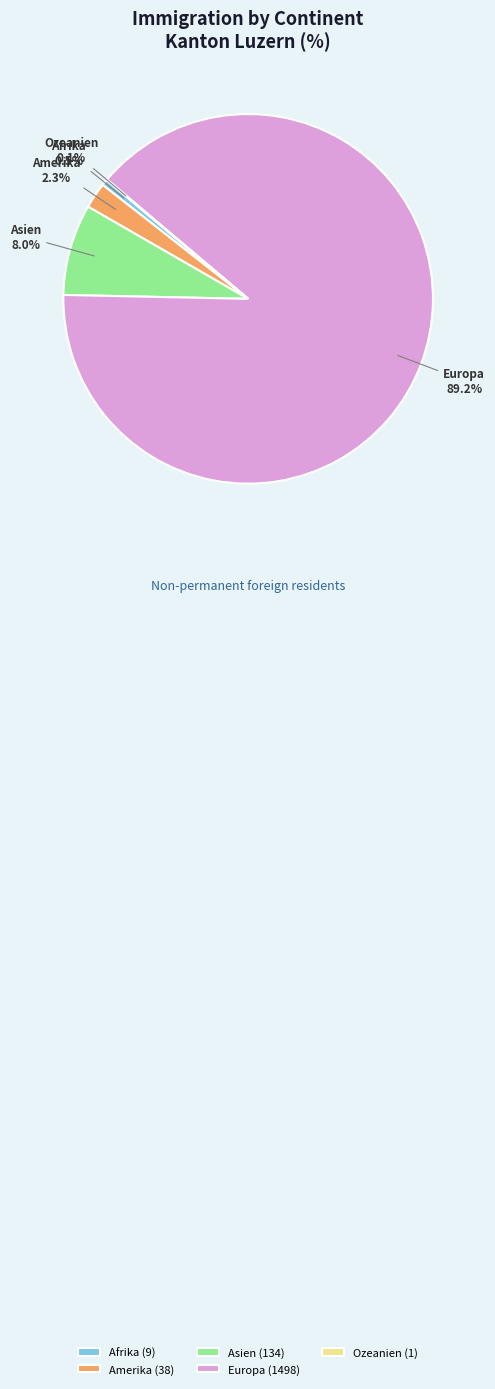

Which has a higher value, Europa or Amerika?

Europa